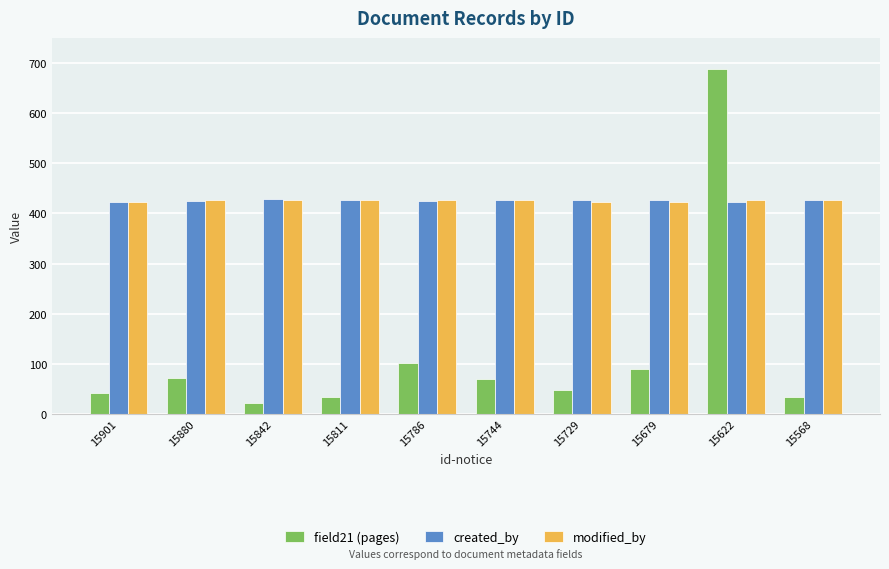

Read the created_by value at 15842.

429